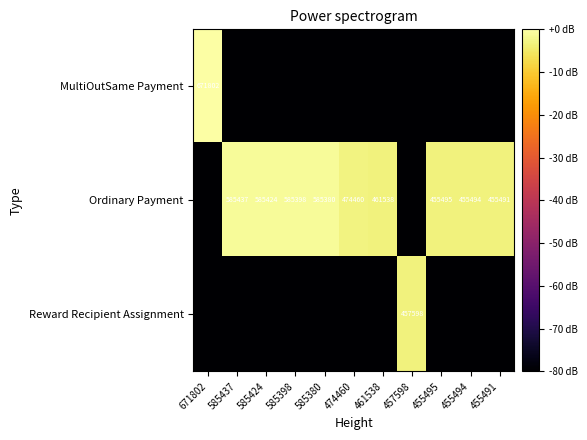

What is the total value across all series at 671802?

-160.0